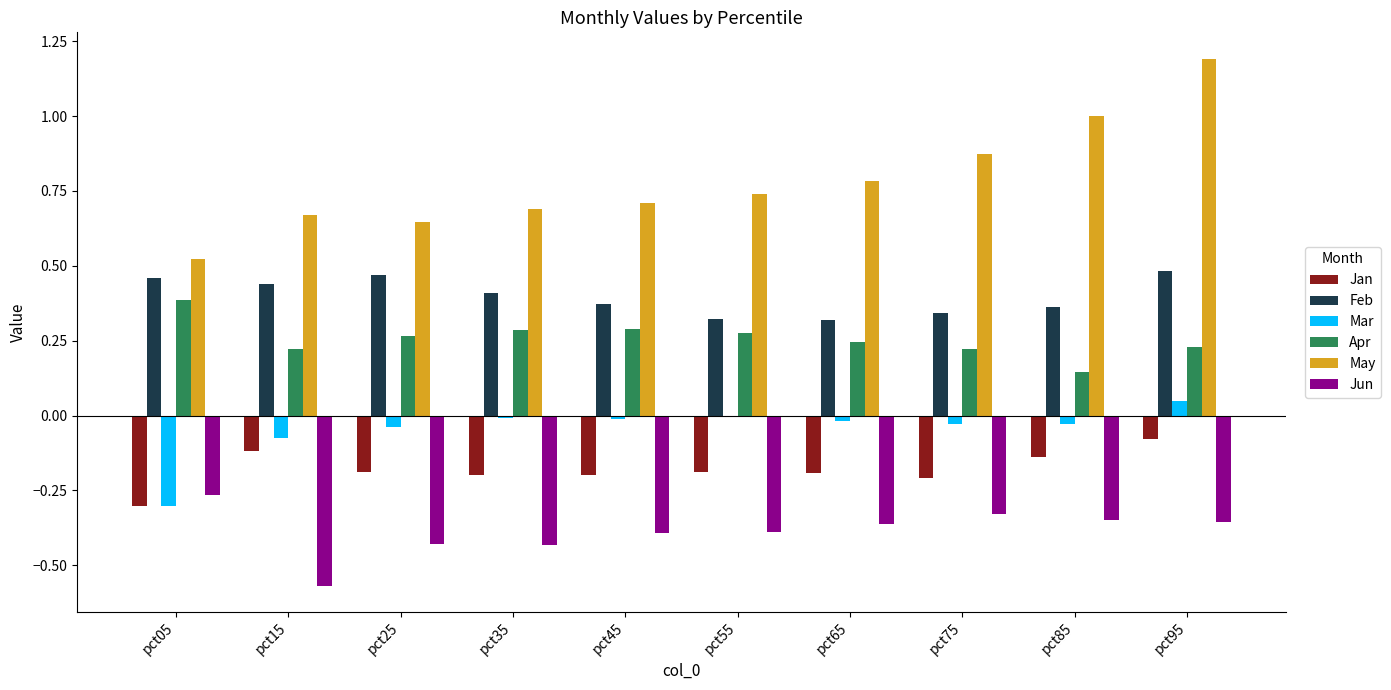

Is the value of Feb at pct45 greater than the value of Jan at pct25?

Yes